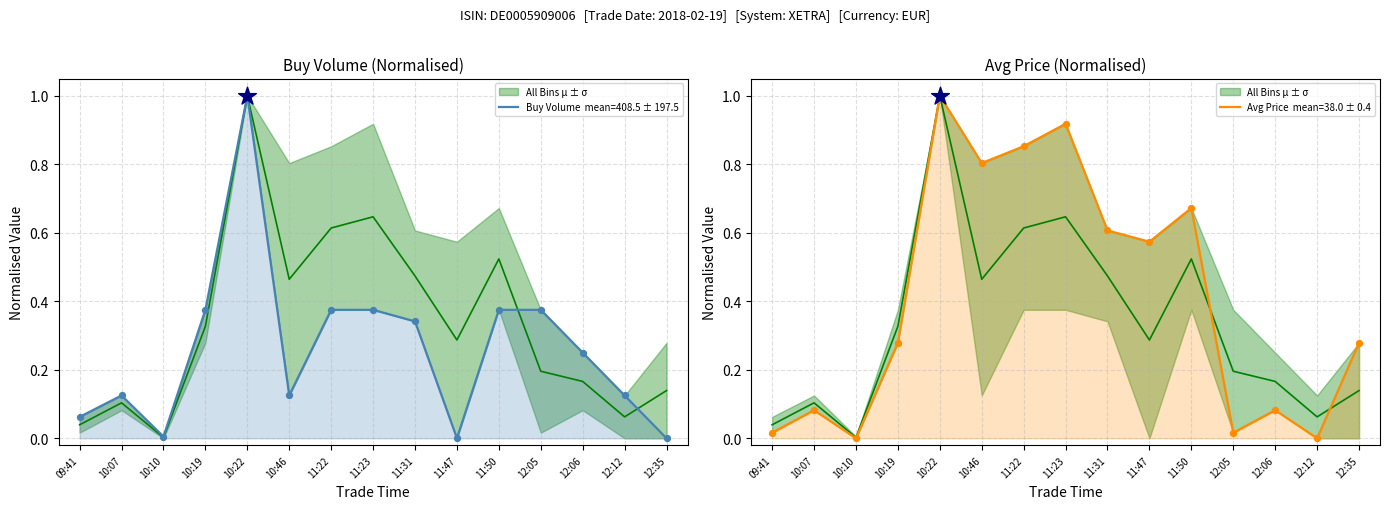

Which series contains the lowest Y value?

Buy Volume